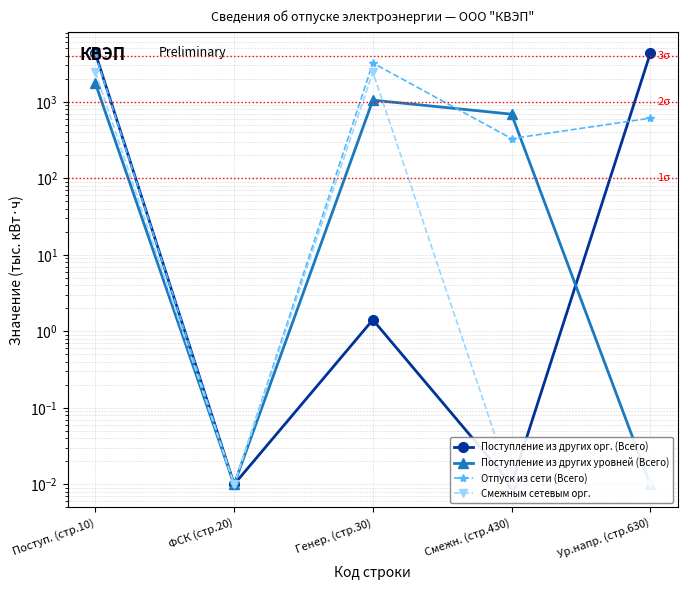

True or false: Отпуск из сети (Всего) and Смежным сетевым орг. intersect in this chart.

False